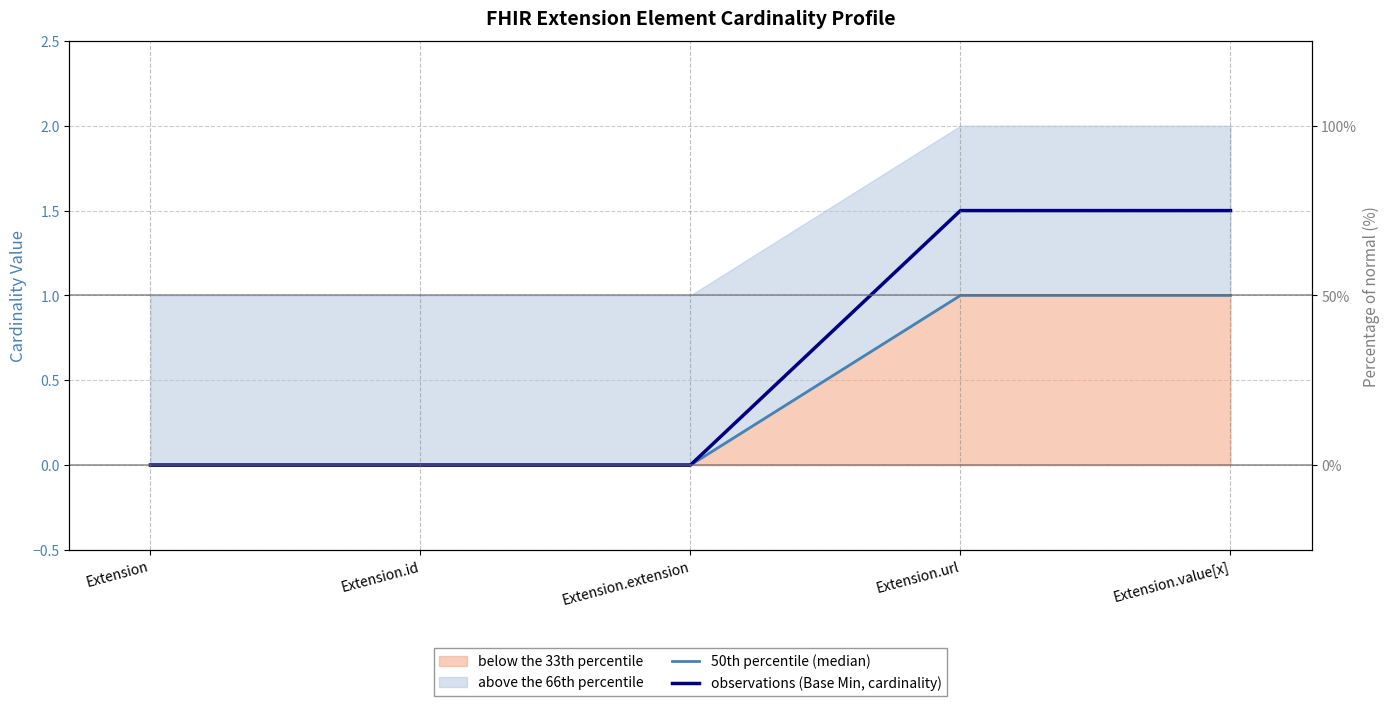

The 50th percentile (median) series shows 0.3 at Extension.extension. True or false?

False